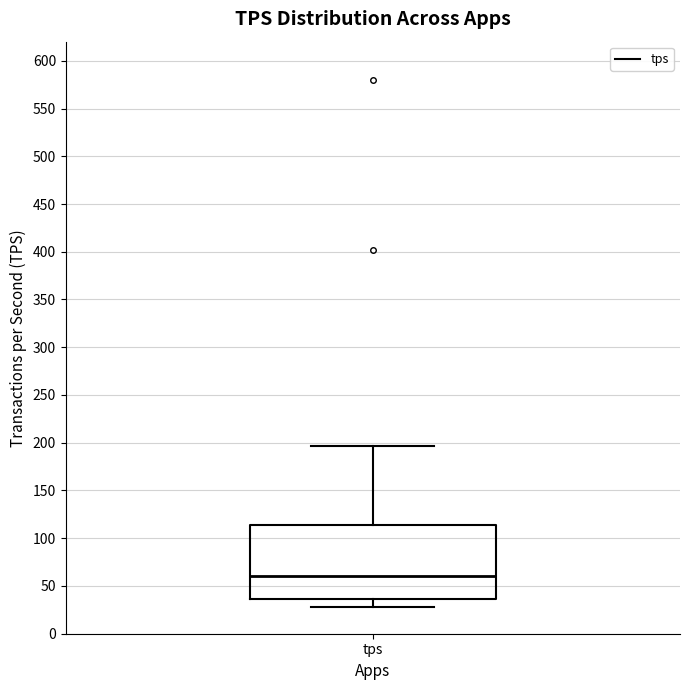

Where is the upper edge of the box for tps on the y-axis? The values are not printed on the chart, so give them approximately, as read against the axis.

115